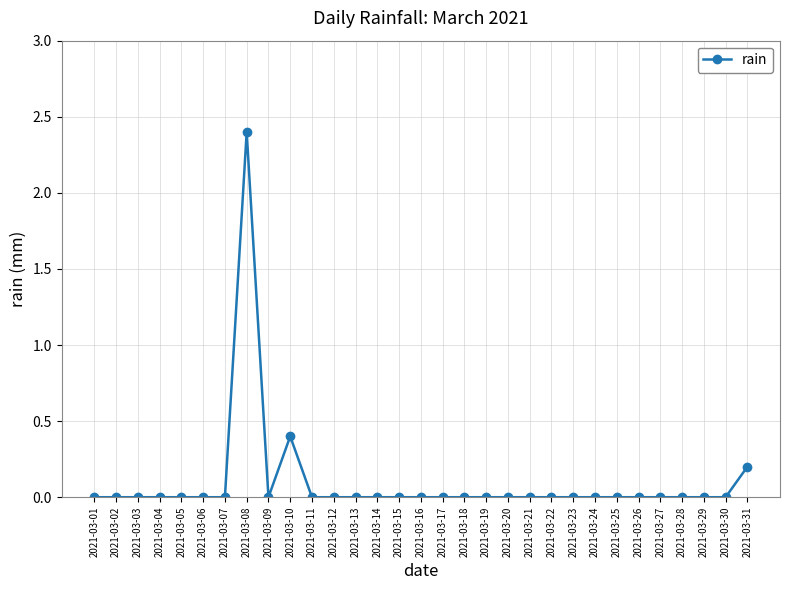

Reading left to right, transcribe all the data shown in this chart.

0.0	0.0	0.0	0.0	0.0	0.0	0.0	2.4	0.0	0.4	0.0	0.0	0.0	0.0	0.0	0.0	0.0	0.0	0.0	0.0	0.0	0.0	0.0	0.0	0.0	0.0	0.0	0.0	0.0	0.0	0.2